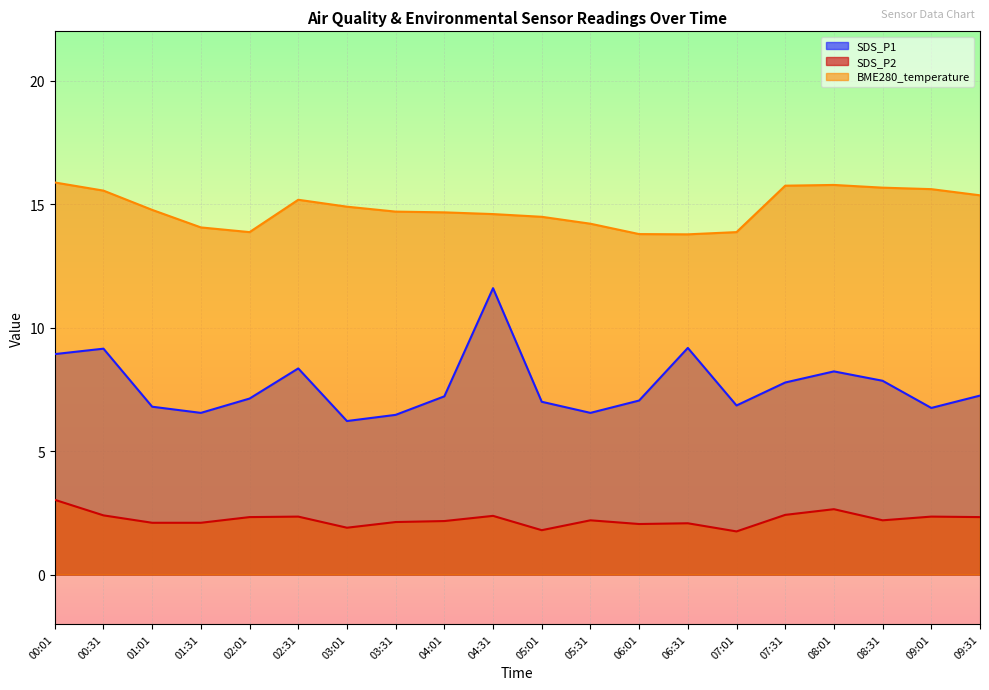

Which label corresponds to the smallest value in the chart?

07:01